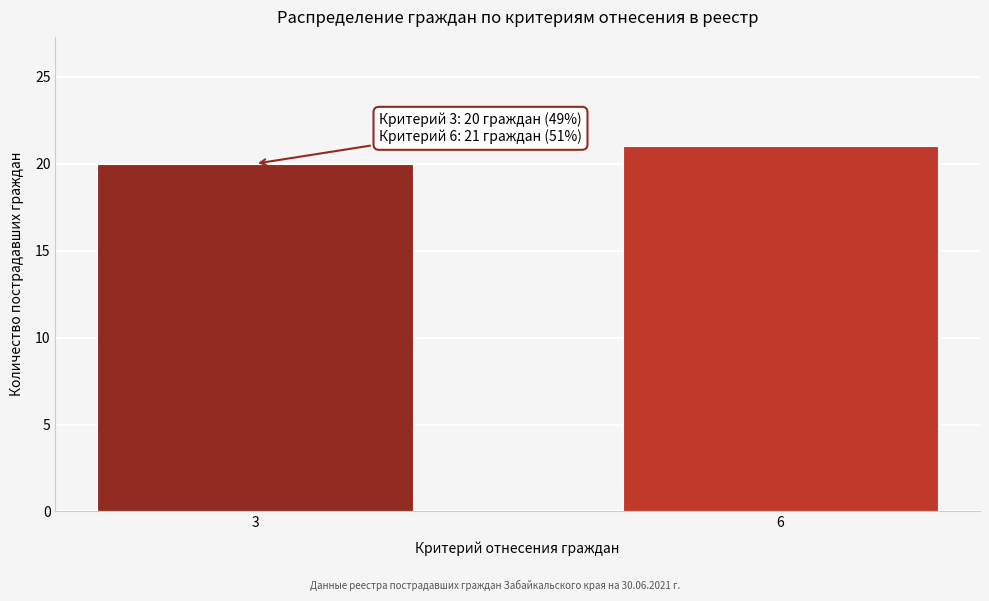

Reading right to left, extract all data points from this chart.

21	20